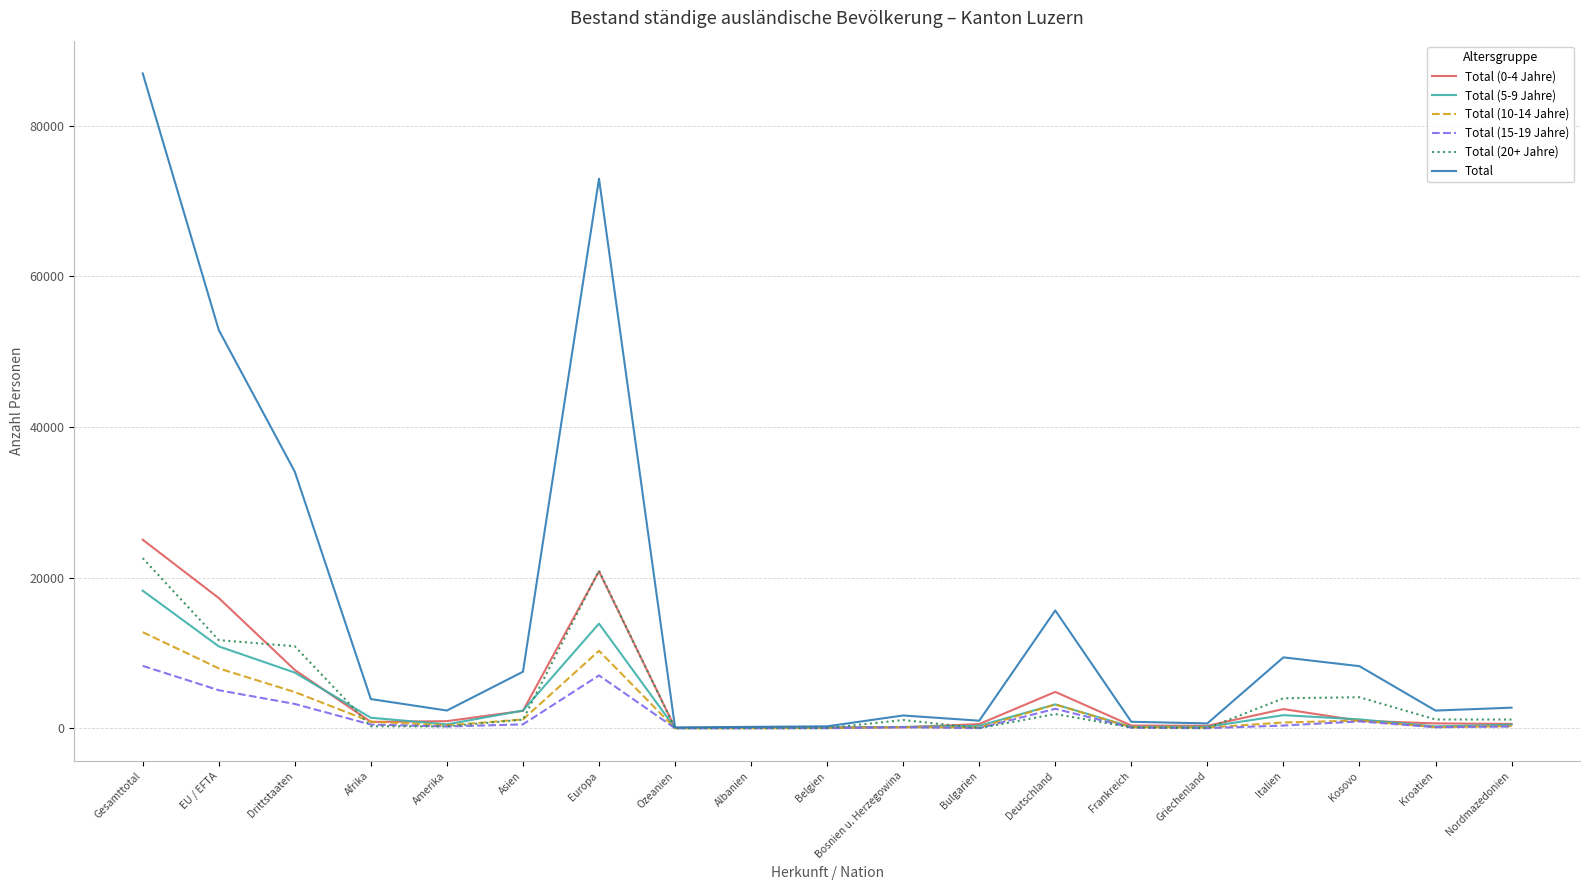

Which series has the largest total across all categories?

Total